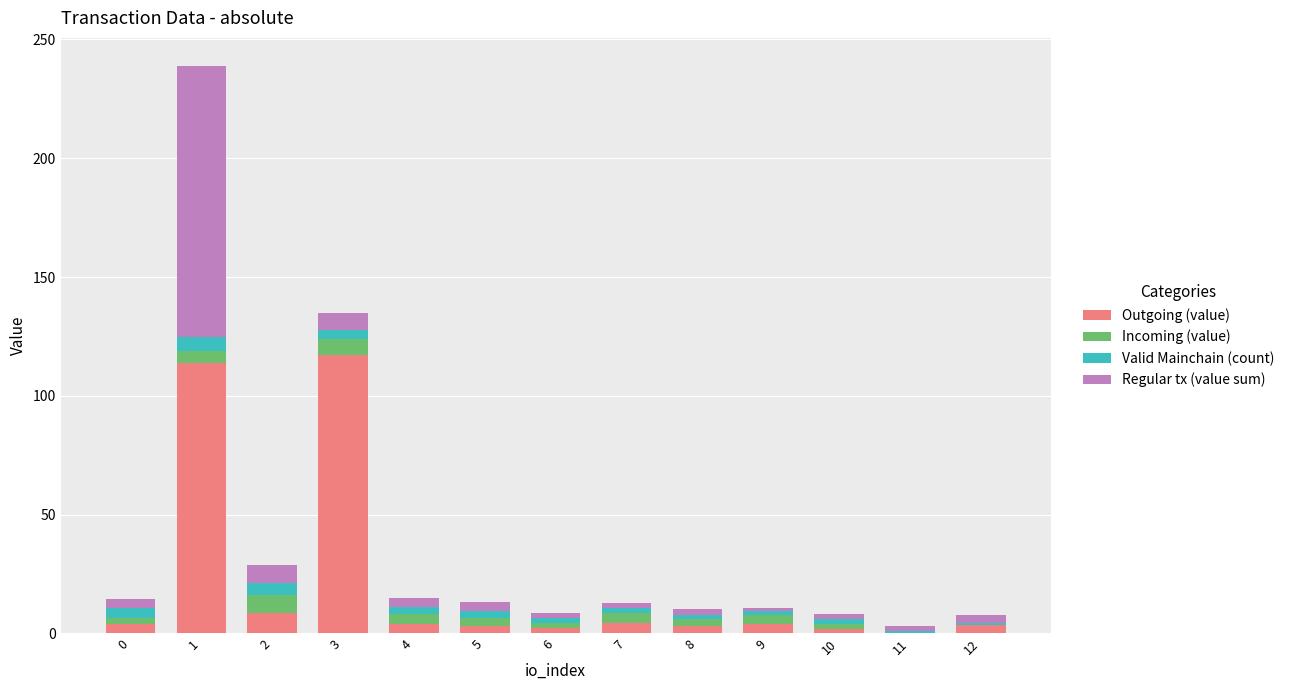

What are all the series names shown in the legend?

Outgoing (value), Incoming (value), Valid Mainchain (count), Regular tx (value sum)